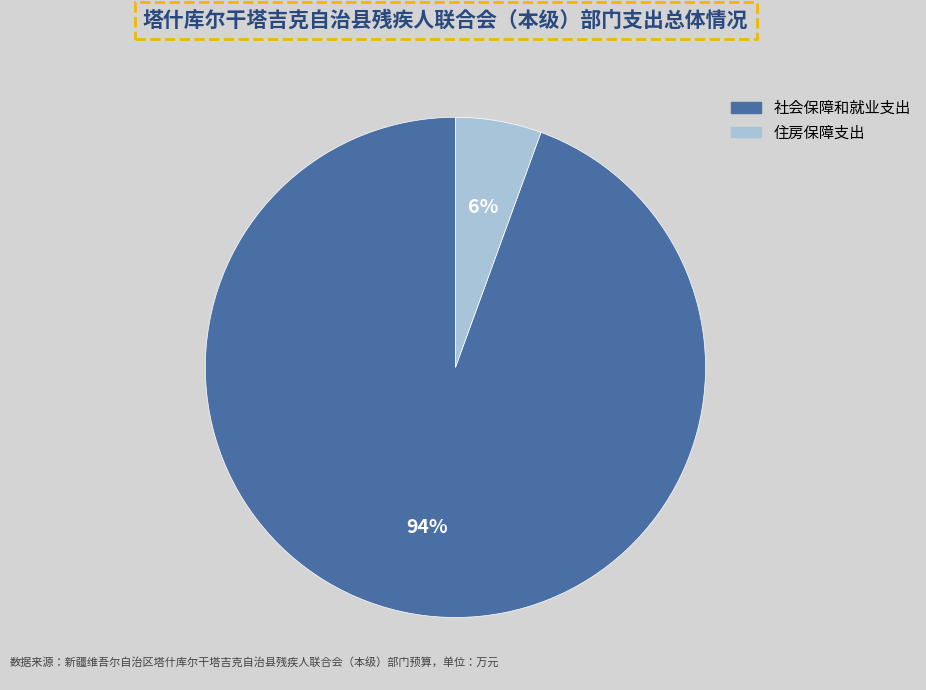

The 社会保障和就业支出 slice represents 99% of the pie. True or false?

False